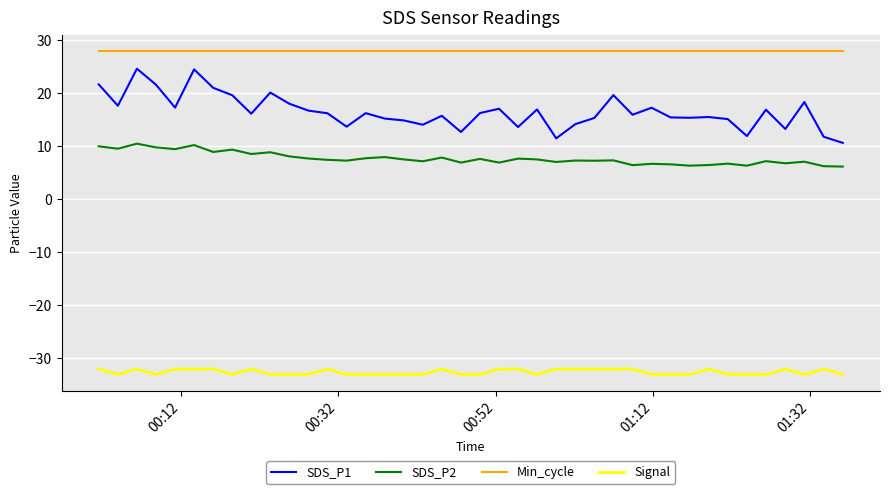

True or false: SDS_P1 and Signal cross at least once.

False